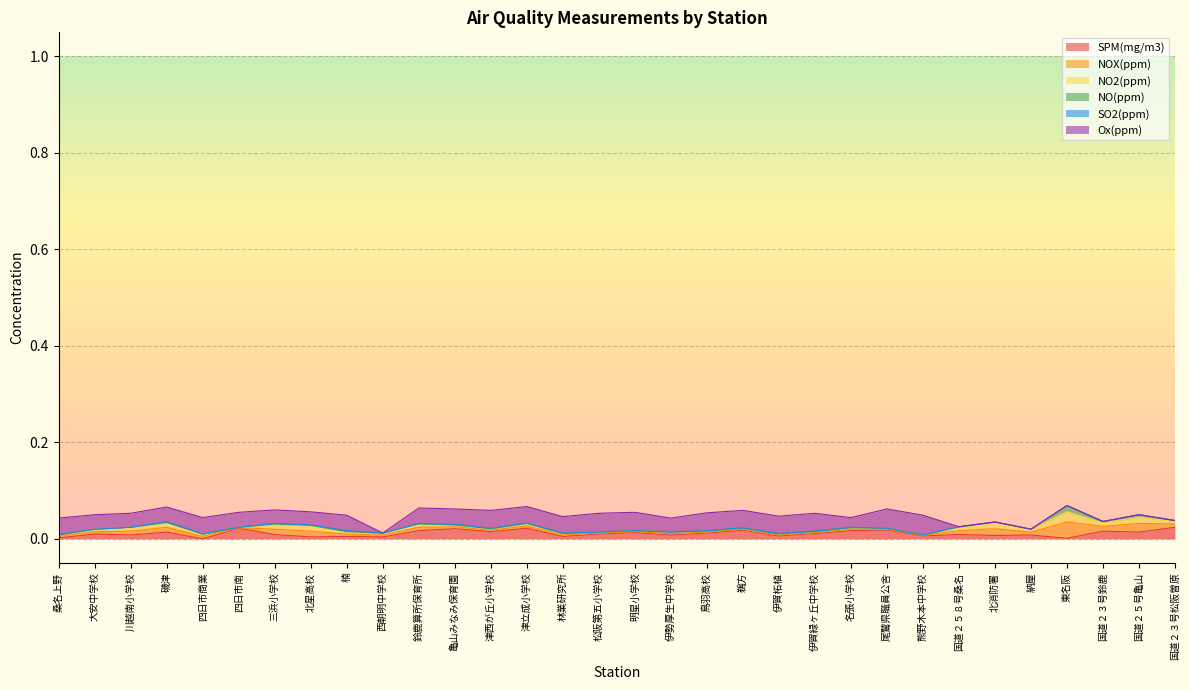

Is it true that NOX(ppm) equals 0.0 at 国道２３号松阪曽原?

False